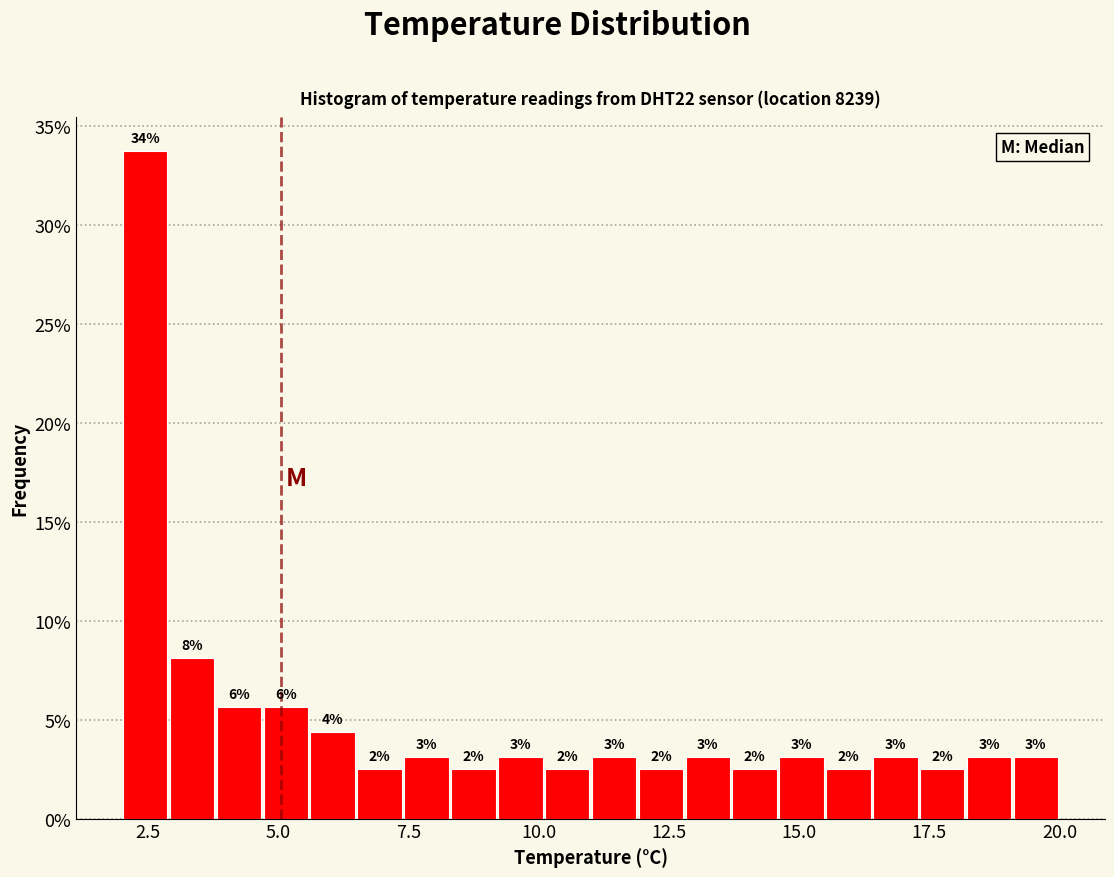

Around what value on the x-axis is the tallest bar? Give the approximate position of its centre, as read against the axis.

2.5